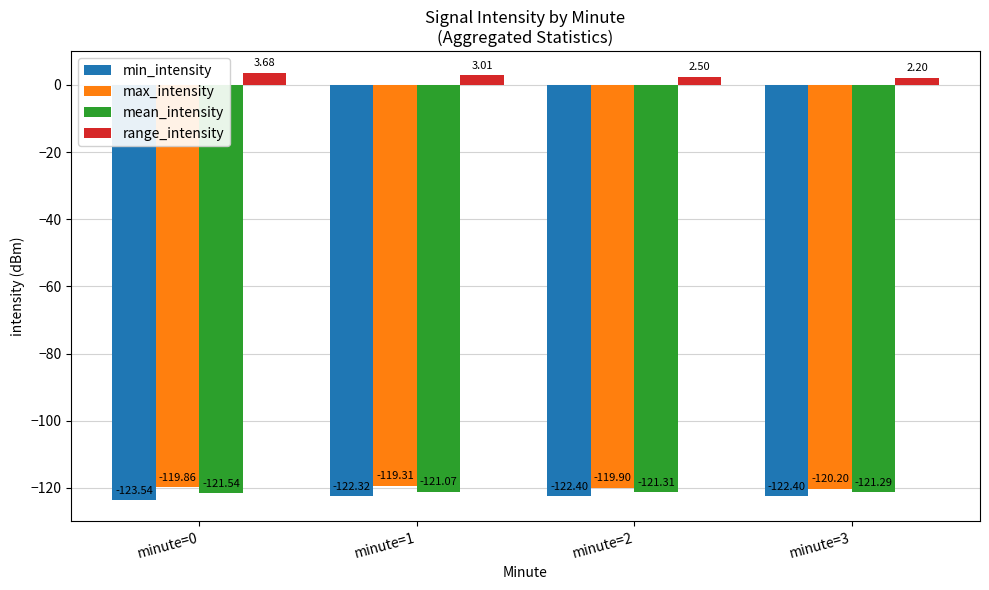

What is the difference between the max_intensity values at minute=3 and minute=0?

0.3